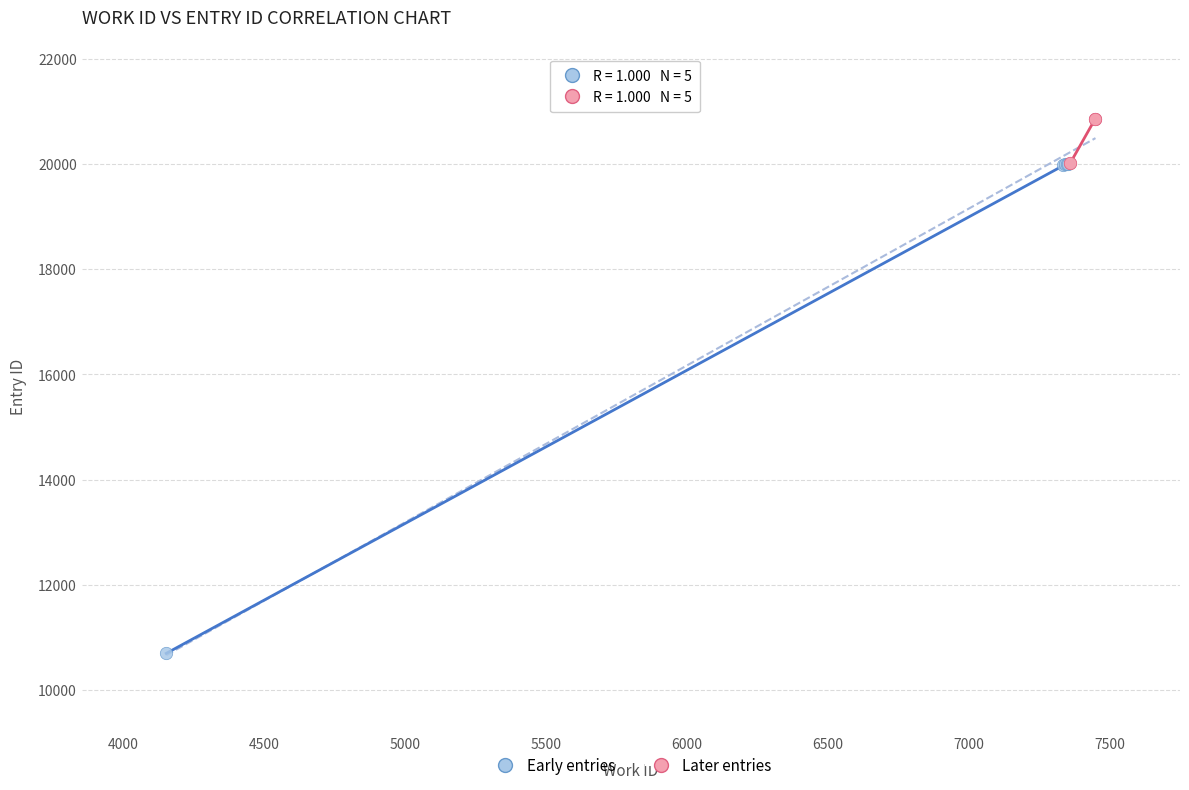

What are all the series names shown in the legend?

Early entries, Later entries